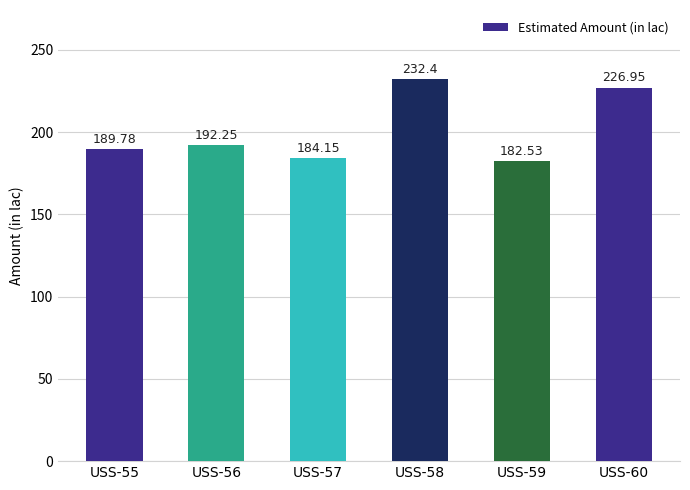

Between USS-60 and USS-55, which is larger?

USS-60